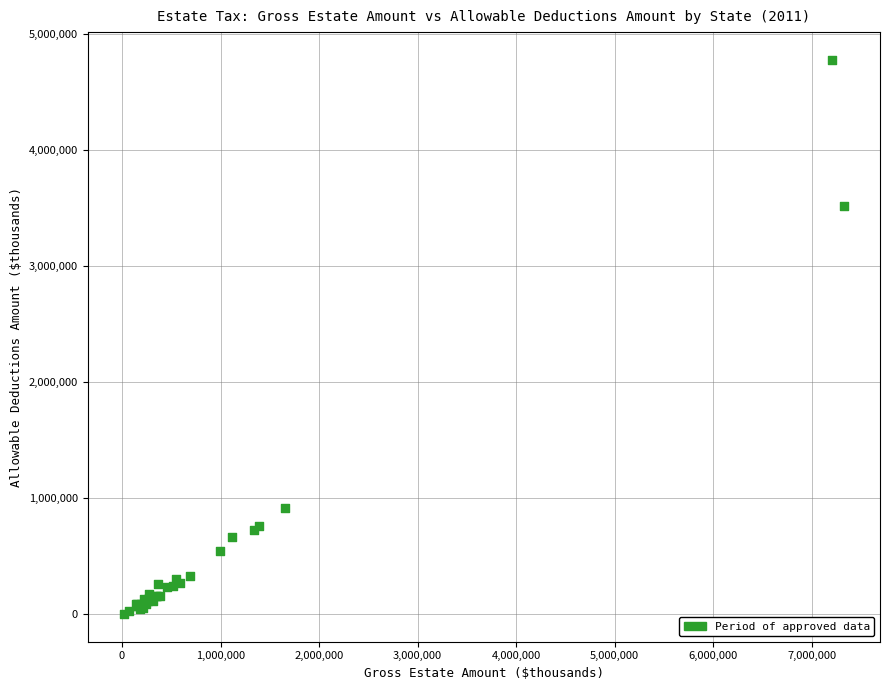

What Y value in the scatter plot is closest to 2389790?

3516617